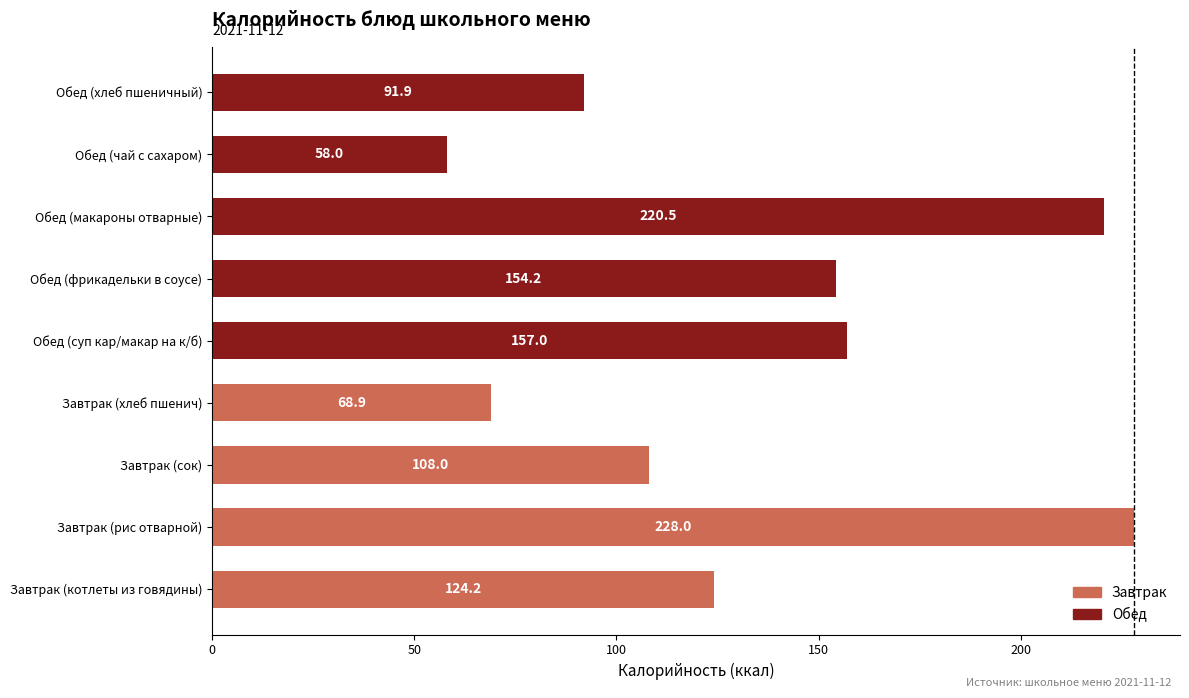

List the labels in order of value, smallest first.

Обед (чай с сахаром), Завтрак (хлеб пшенич), Обед (хлеб пшеничный), Завтрак (сок), Завтрак (котлеты из говядины), Обед (фрикадельки в соусе), Обед (суп кар/макар на к/б), Обед (макароны отварные), Завтрак (рис отварной)